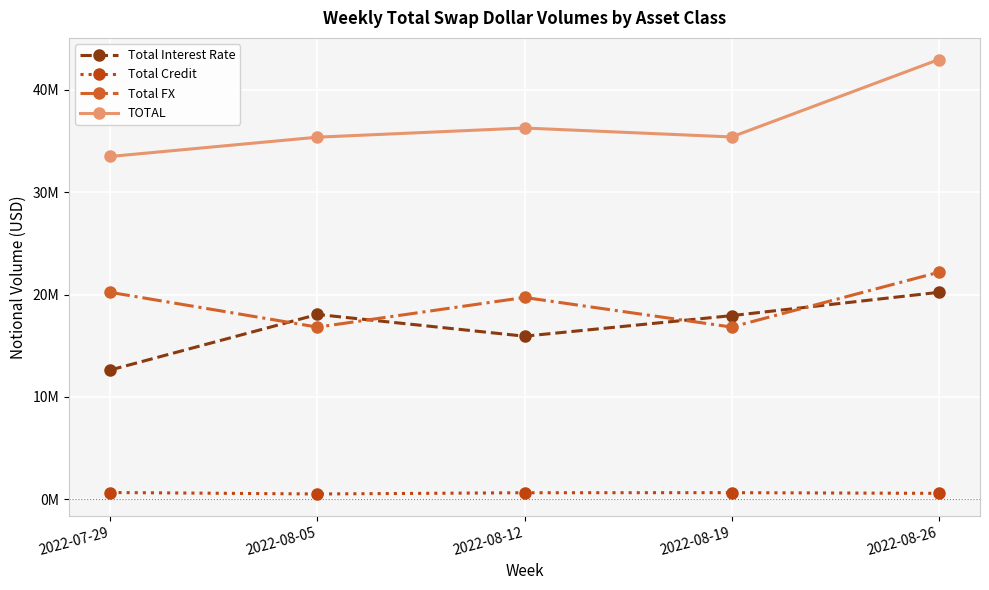

What is the sum of all Total Interest Rate values?

84778943